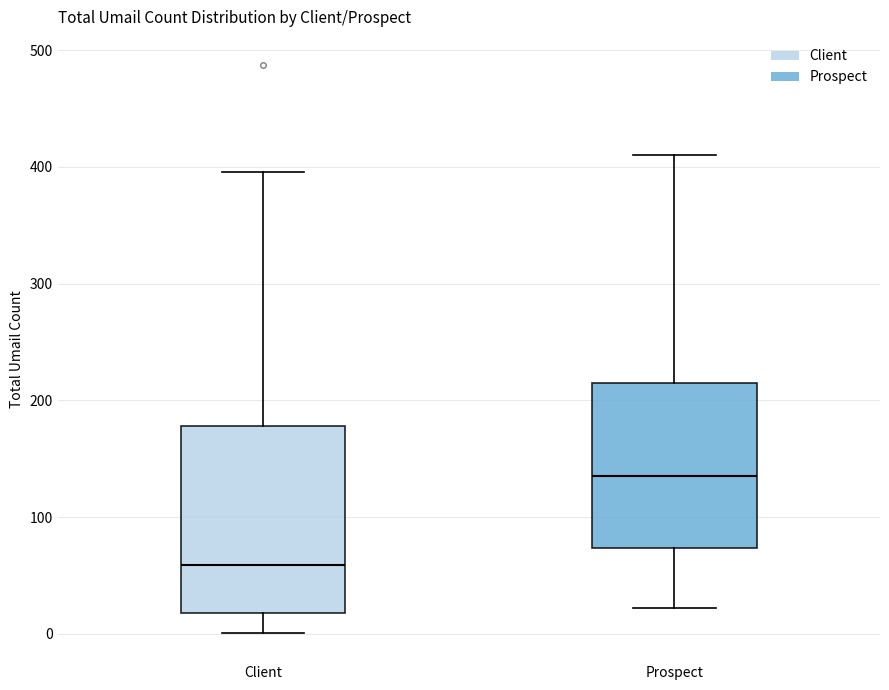

Comparing the boxes themselves (not the whiskers), which one is the tallest?

Client